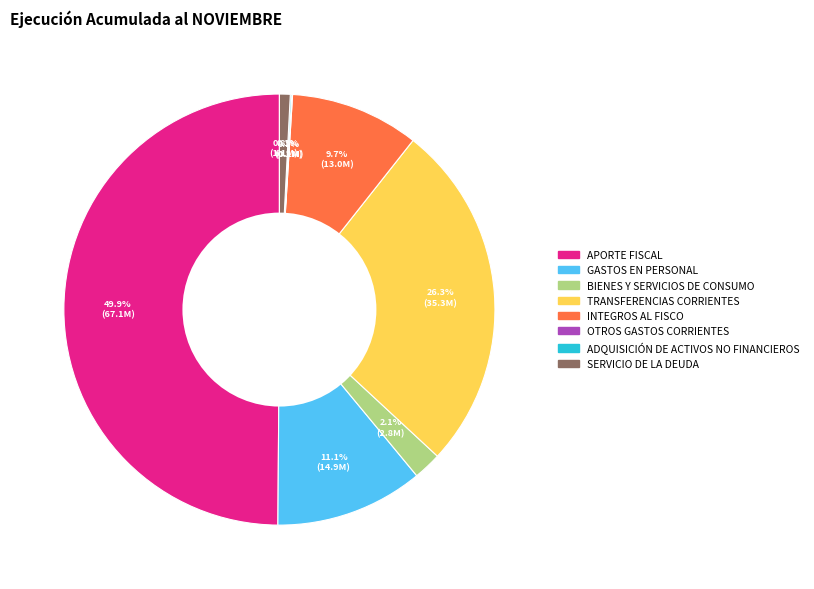

To the nearest percent, what is the difference between the BIENES Y SERVICIOS DE CONSUMO and SERVICIO DE LA DEUDA slice percentages?

1%